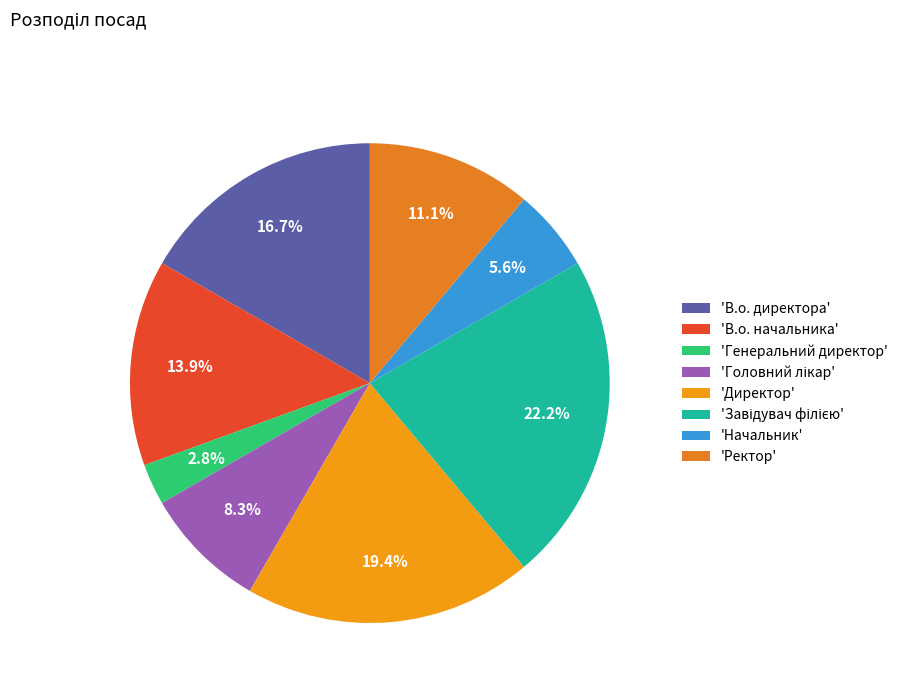

Count the number of slices in the pie.

8